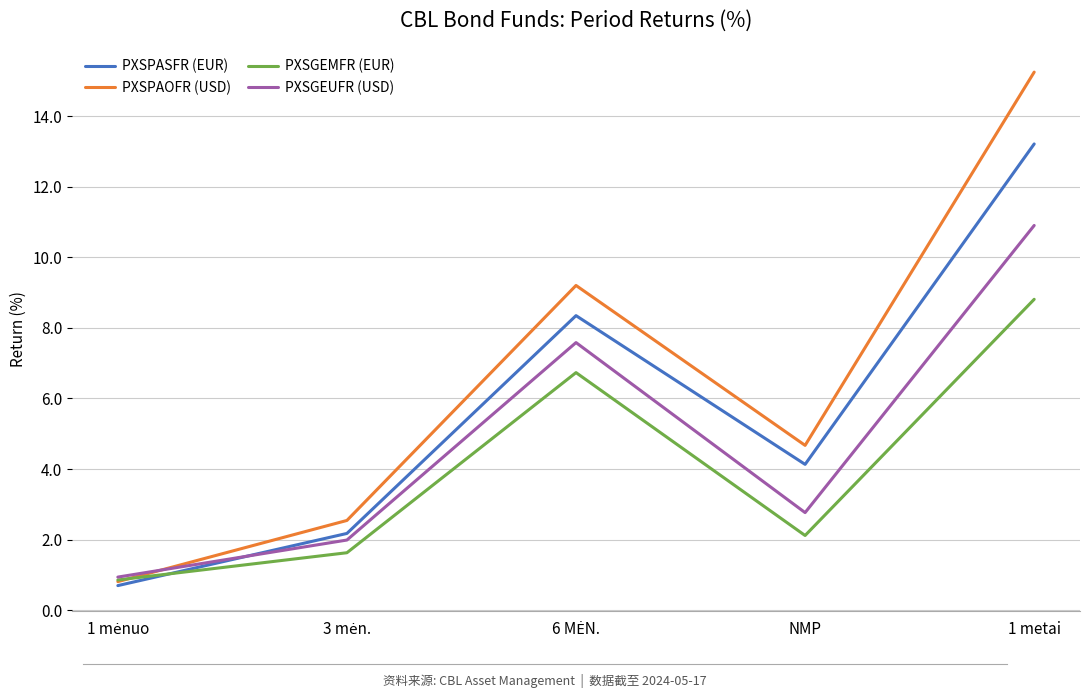

Which series has the widest spread of values?

PXSPAOFR (USD)